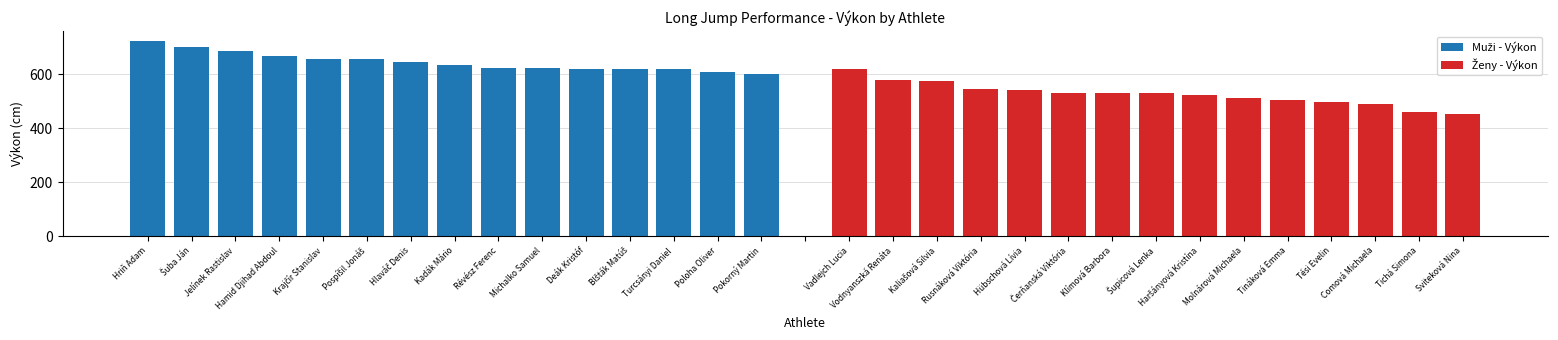

What is the value of the Ženy - Výkon bar at the 4th from the left?

545